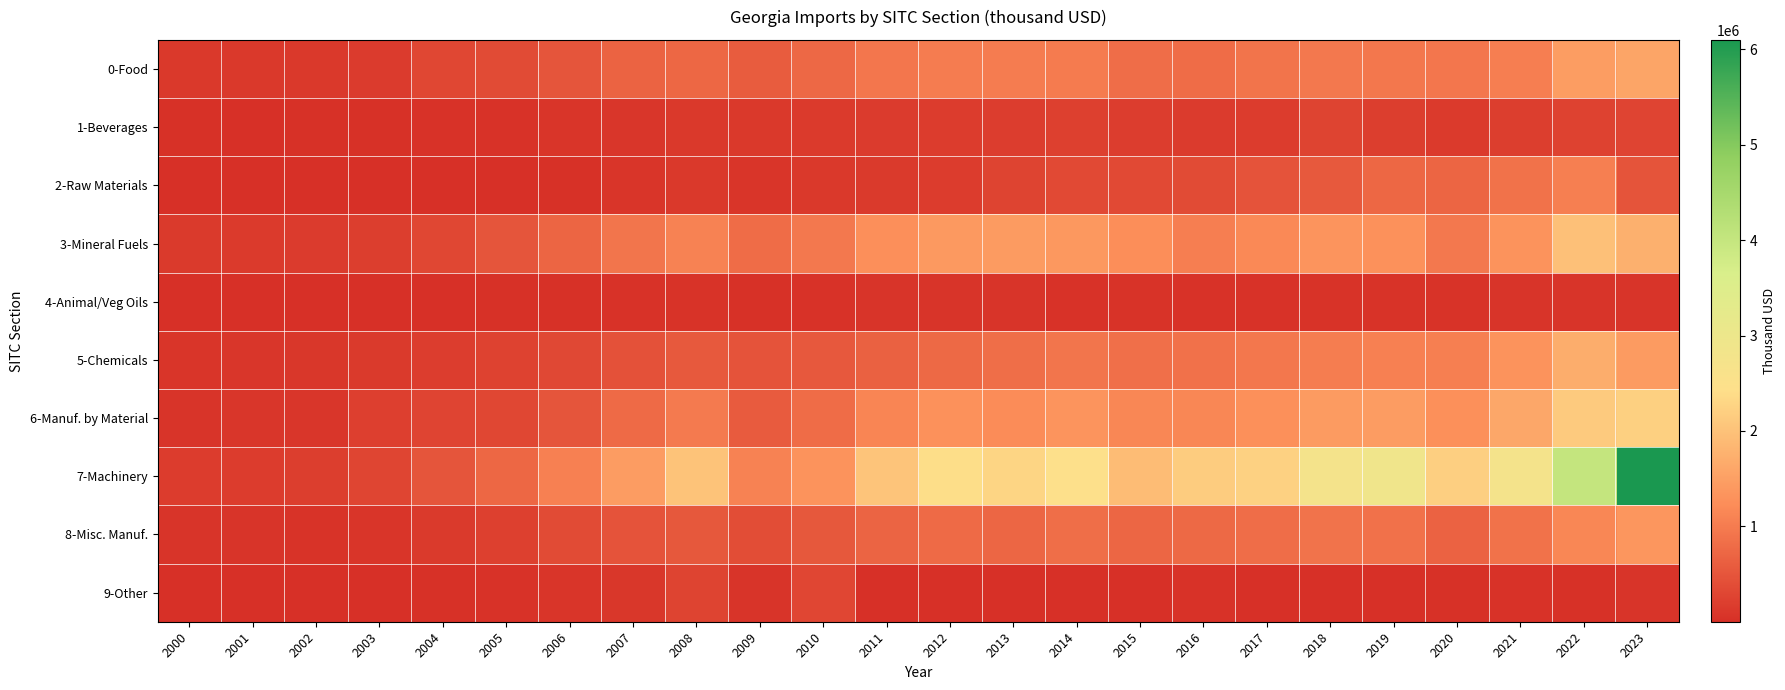

How many categories are shown in the chart?

24